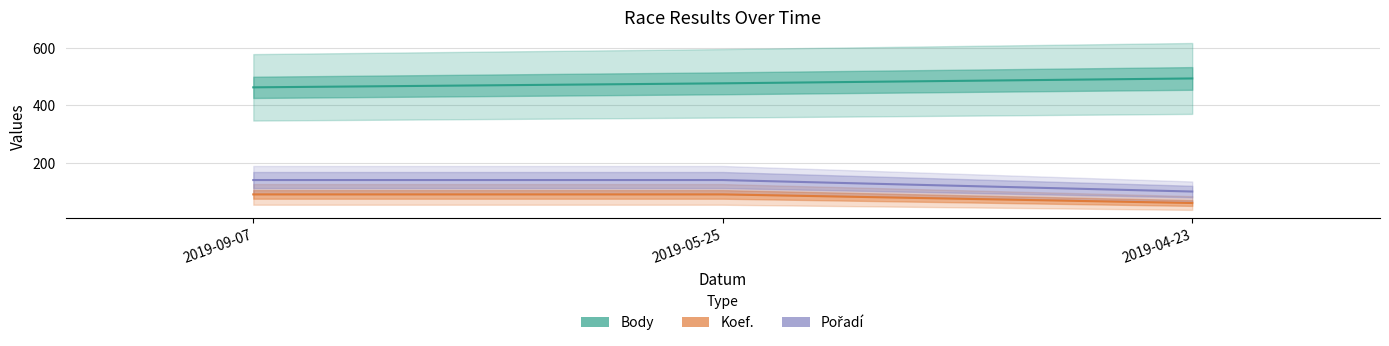

Reading right to left, extract all data points from this chart.

Body: 494	477	463
Koef.: 60	90	90
Pořadí: 100	140	140